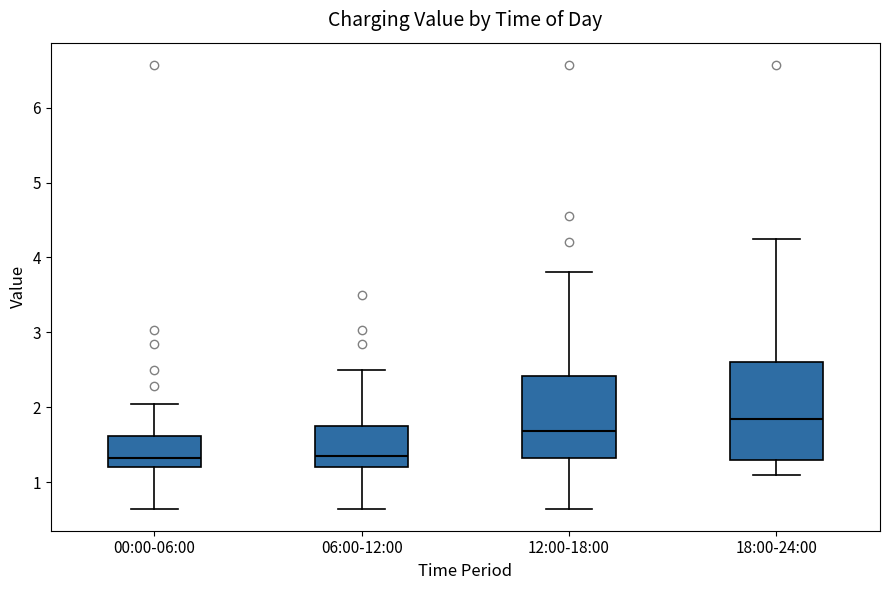

Reading left to right, transcribe this box plot: for each box, give where its median line is, the range the box spans, and where its two whiskers end, as read against the y-axis. The values are not printed on the chart, so give them approximately, as read against the axis.

00:00-06:00: median 1.3, box 1.2 to 1.6, whiskers 0.7 to 2.1
06:00-12:00: median 1.4, box 1.2 to 1.8, whiskers 0.7 to 2.5
12:00-18:00: median 1.7, box 1.3 to 2.4, whiskers 0.7 to 3.8
18:00-24:00: median 1.8, box 1.3 to 2.6, whiskers 1.1 to 4.3